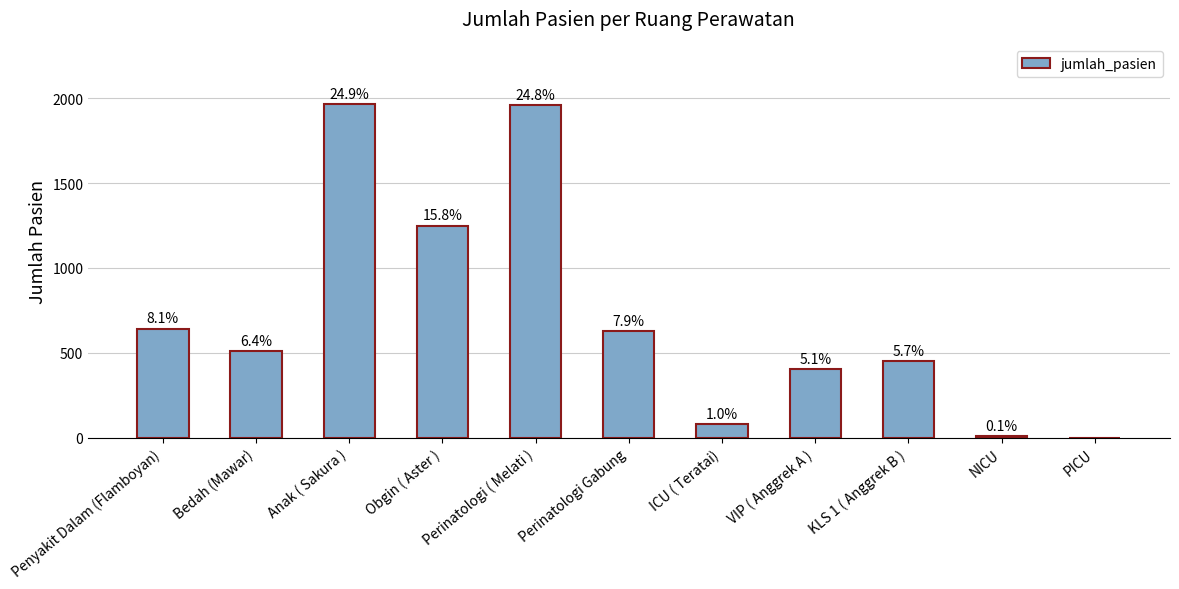

The value at VIP ( Anggrek A ) is 624. True or false?

False